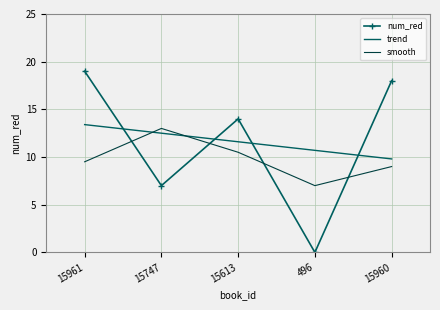

True or false: num_red has a value of 19.0 at 15961.

True